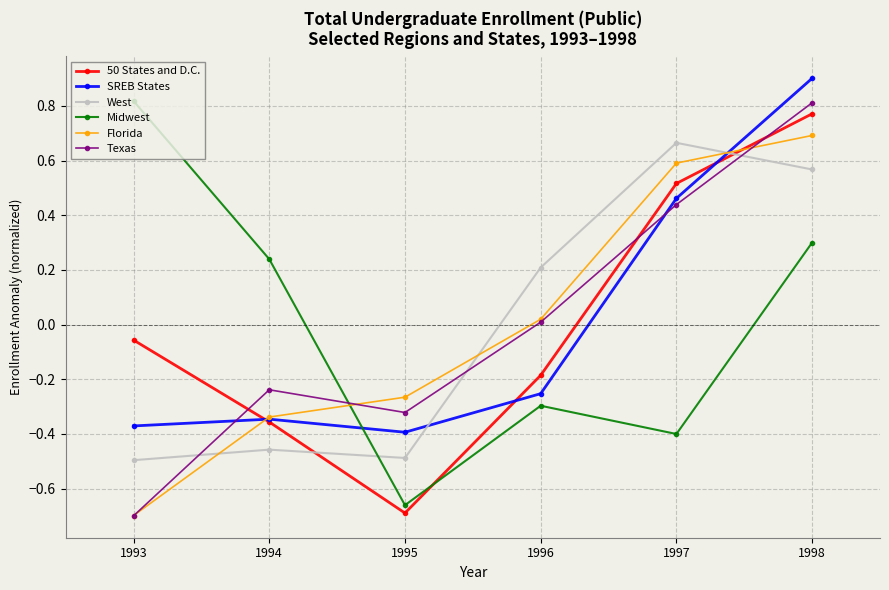

List the labels in order of Texas value, largest first.

1998, 1997, 1996, 1994, 1995, 1993